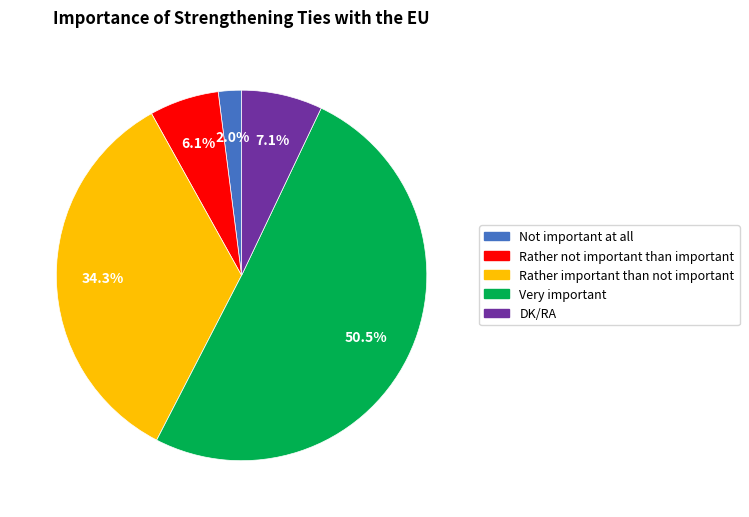

What percentage is the Rather not important than important slice, to the nearest percent?

6%